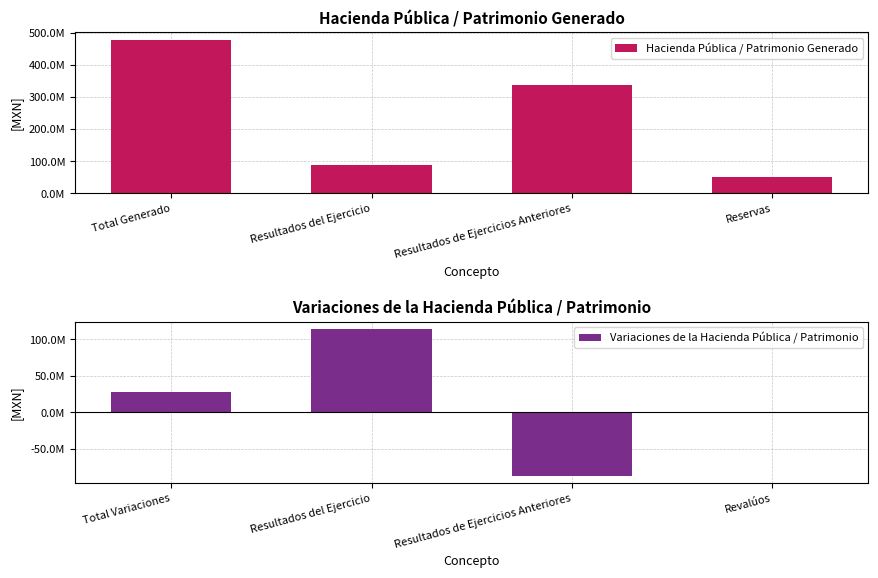

Where is Variaciones de la Hacienda Pública / Patrimonio nearest to the value 13643680?

Revalúos